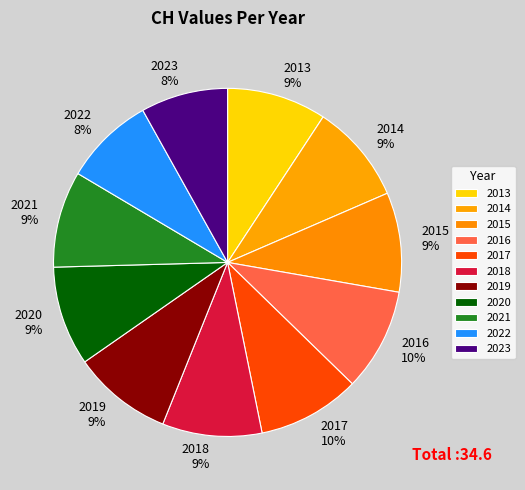

To the nearest percent, what is the difference between the 2023 and 2019 slice percentages?

1%